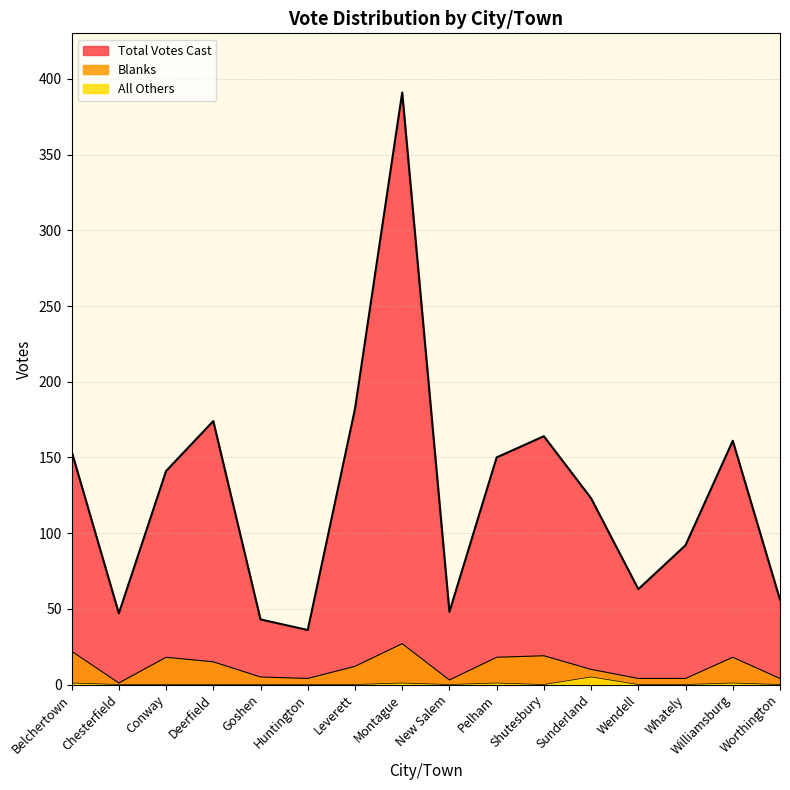

At which category is the sum across all series the highest?

Montague